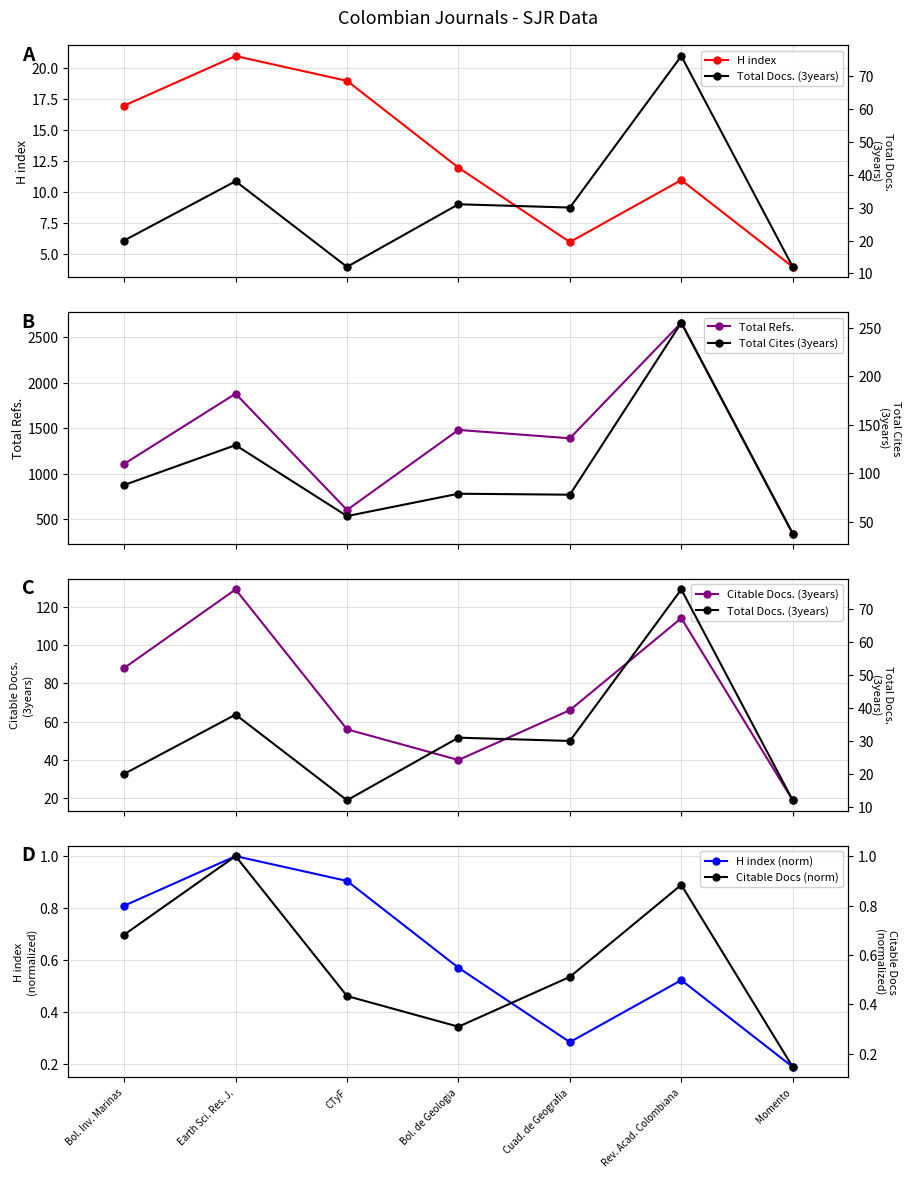

Is it true that H index (norm) equals 0.3 at Momento?

False